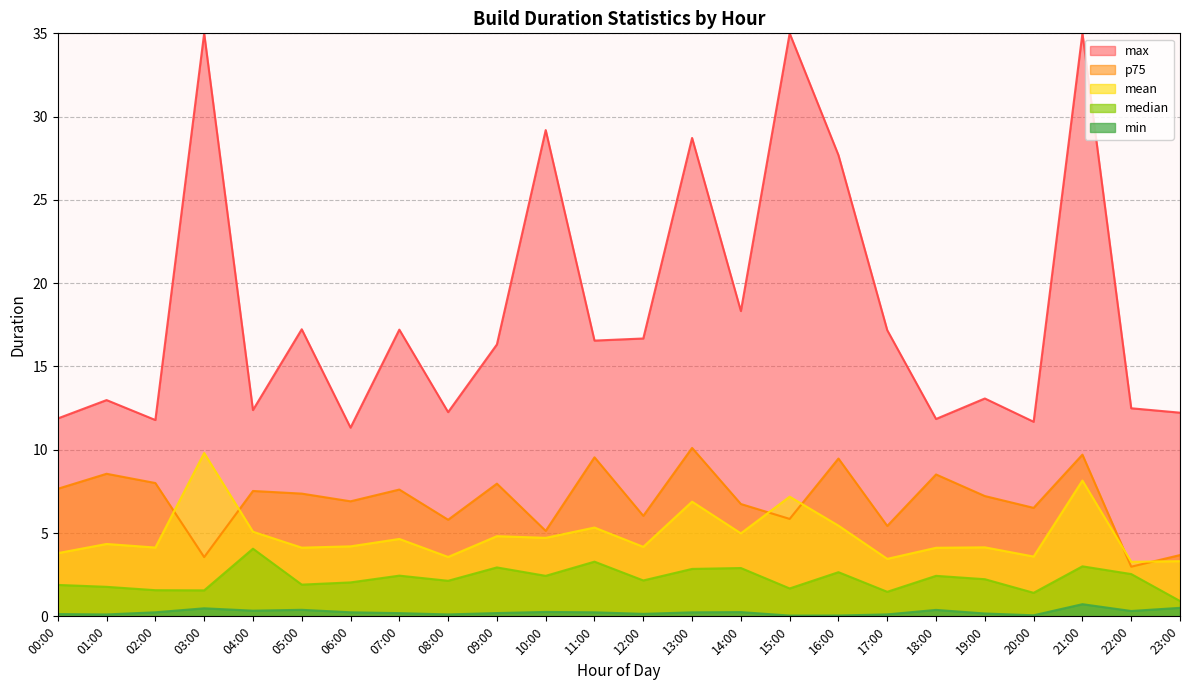

At how many categories does at least one series exceed 0?

24